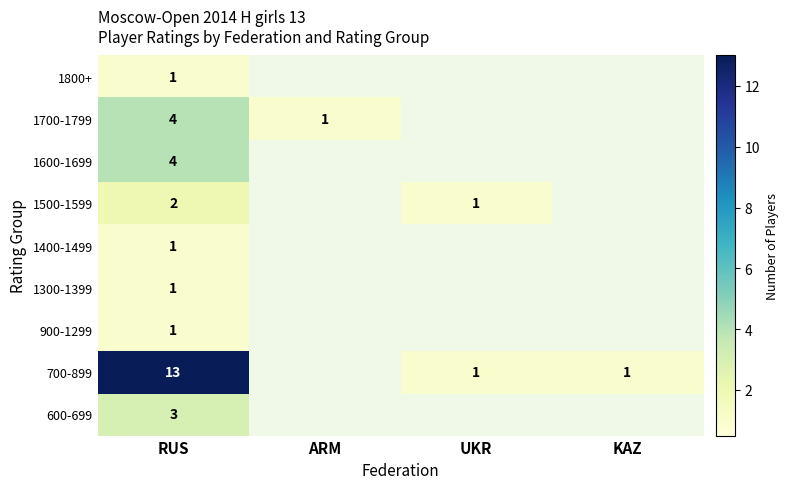

What is the difference between the highest and lowest values at UKR?

1